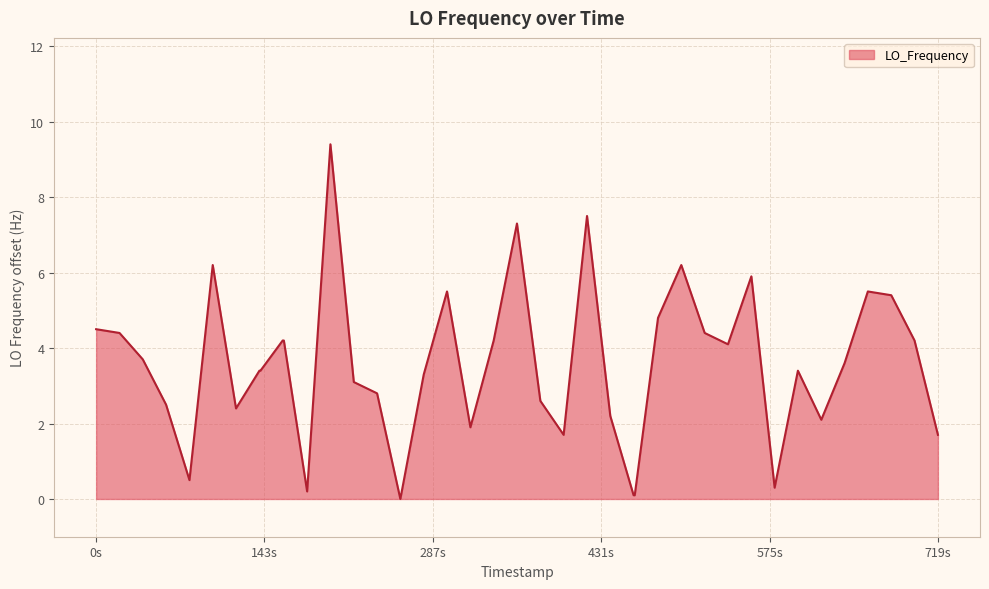

What is the maximum value shown in the chart?

9.4